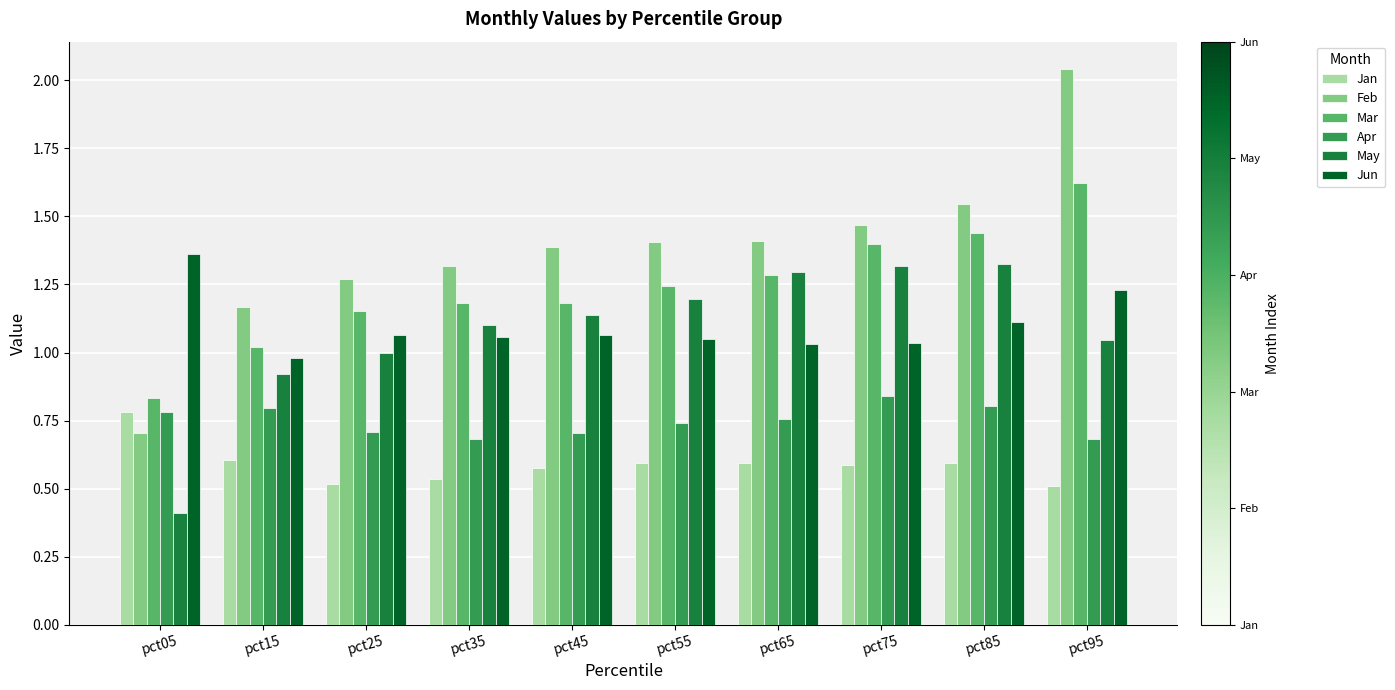

Count the Apr values in the range 0 to 1.

10